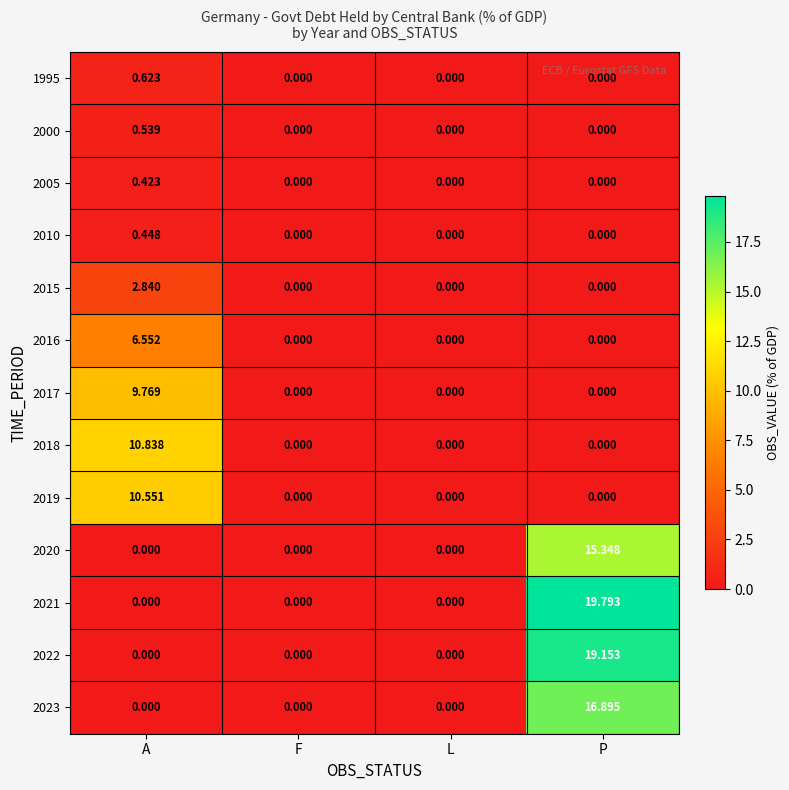

Which label corresponds to the largest value in the chart?

P